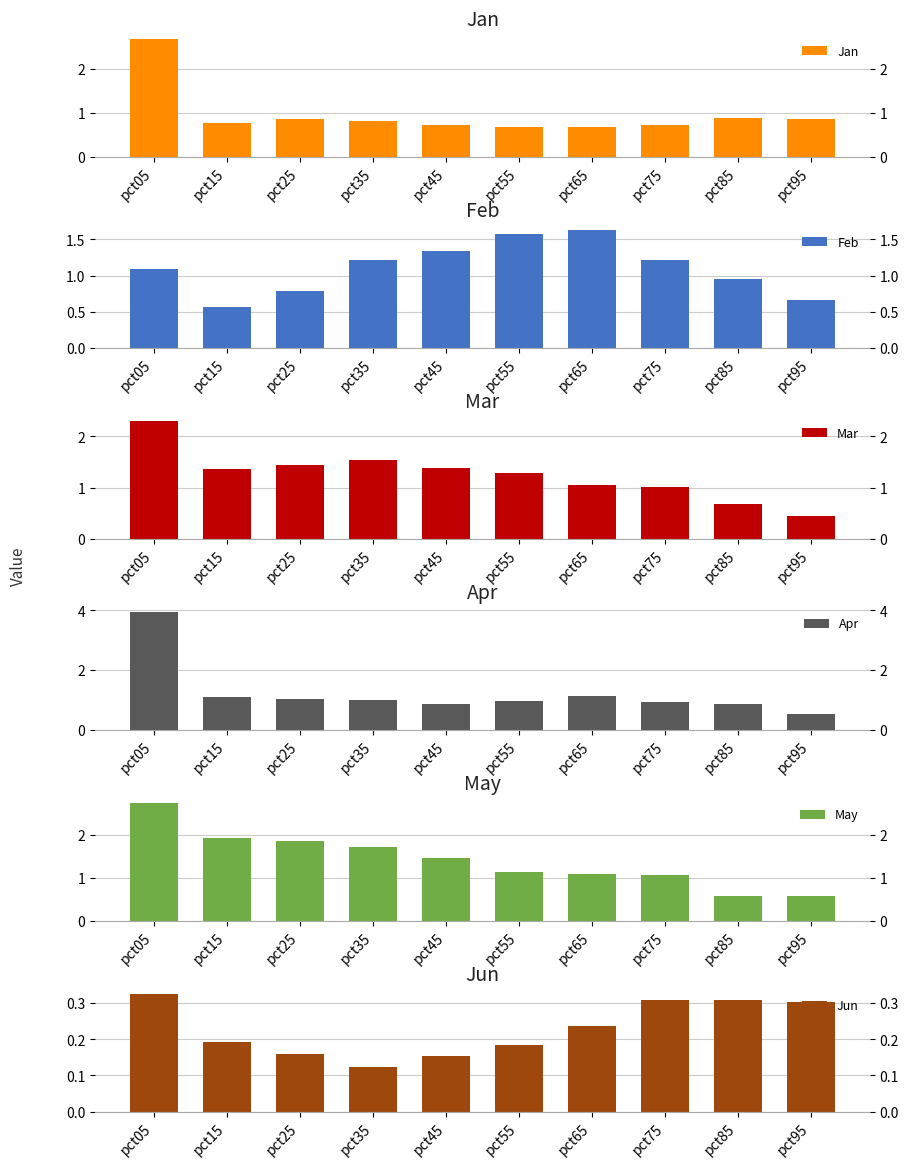

Rank the series by their maximum value, from lowest to highest.

Jun, Feb, Mar, Jan, May, Apr